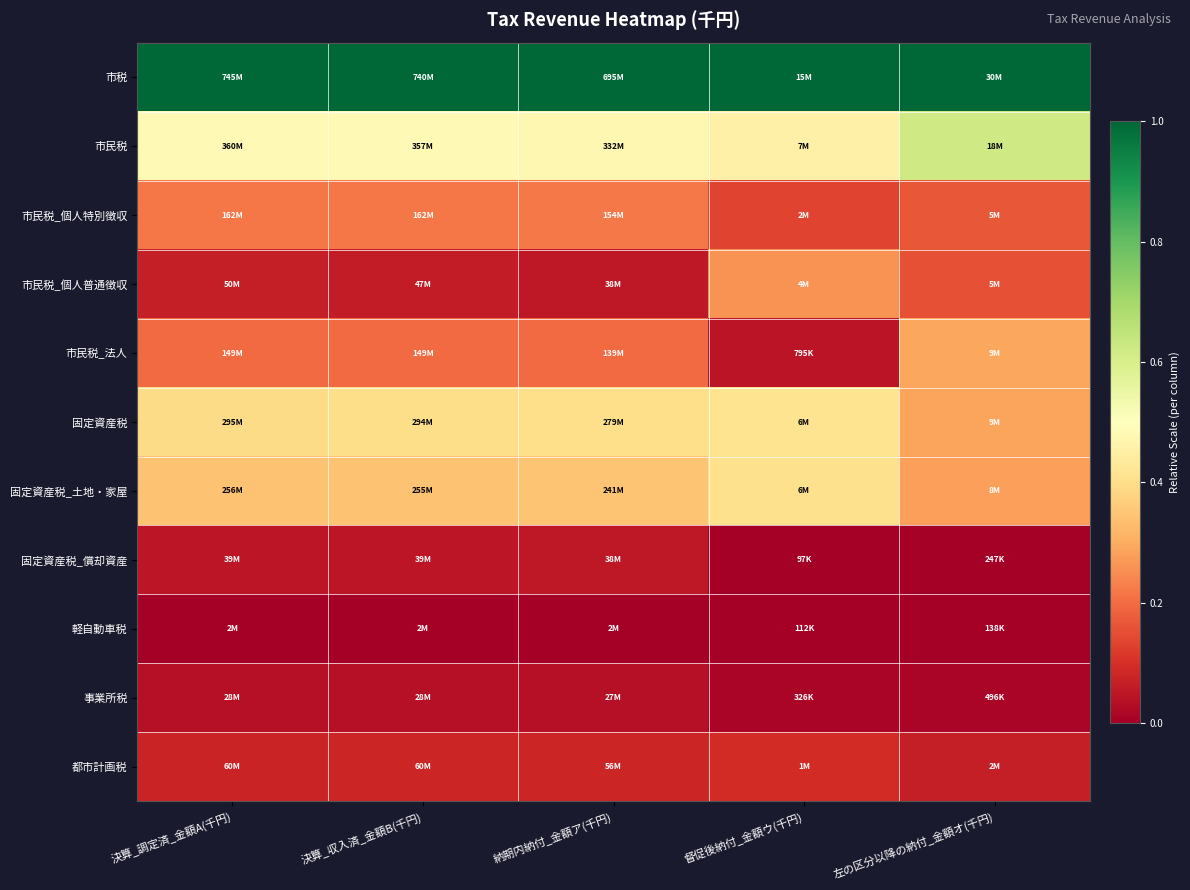

Which category has the highest value across all series?

決算_調定済_金額A(千円)